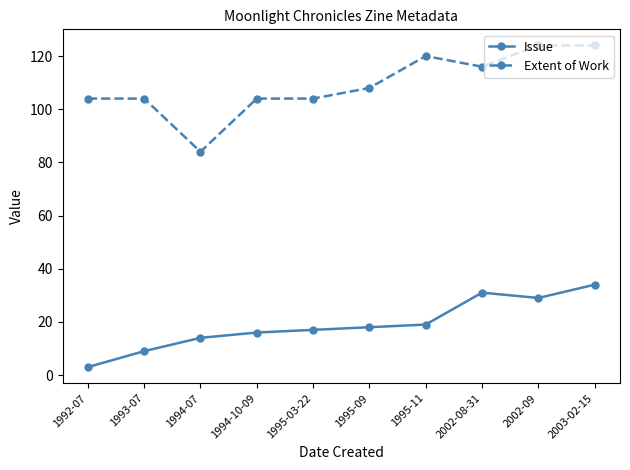

Where is the first local minimum for Extent of Work?

1994-07